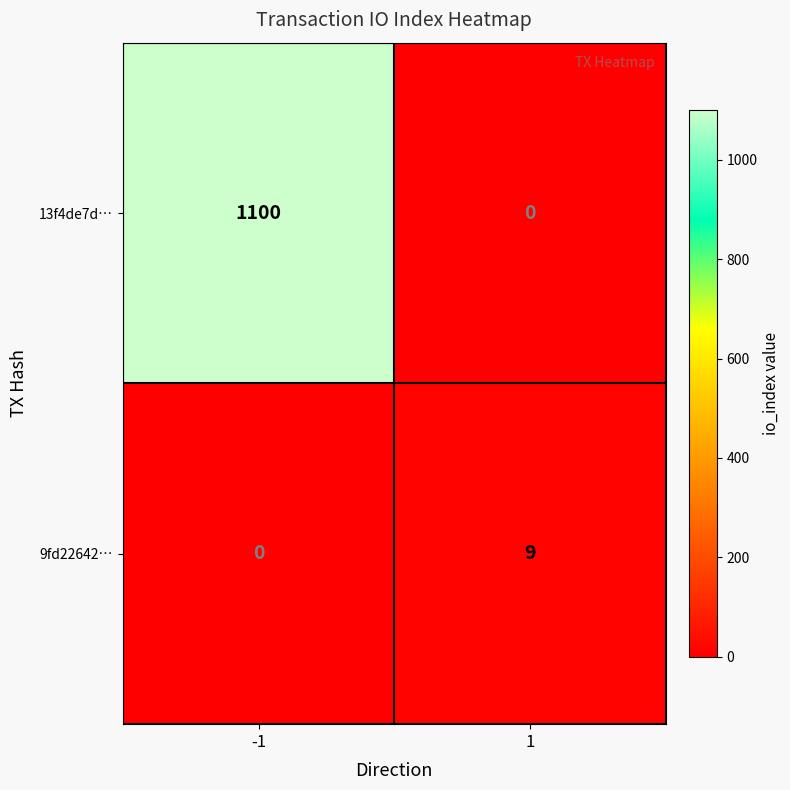

Reading right to left, what are all the values shown in this chart?

13f4de7d…: 0	1100
9fd22642…: 9	0